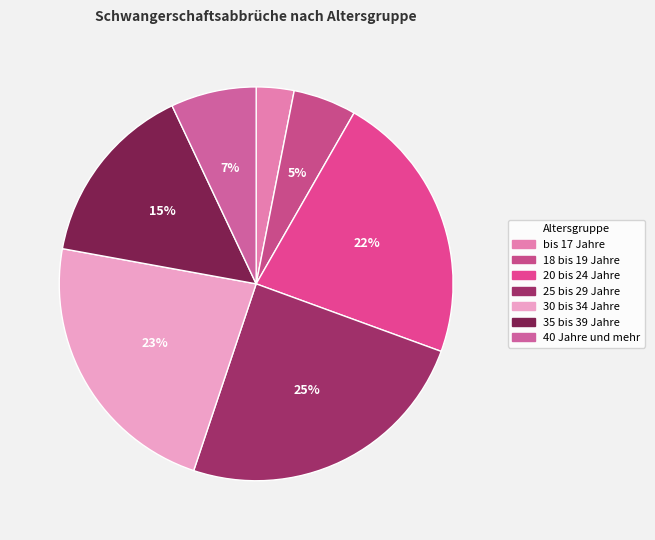

Do 25 bis 29 Jahre and 20 bis 24 Jahre together represent more than half of the pie?

No